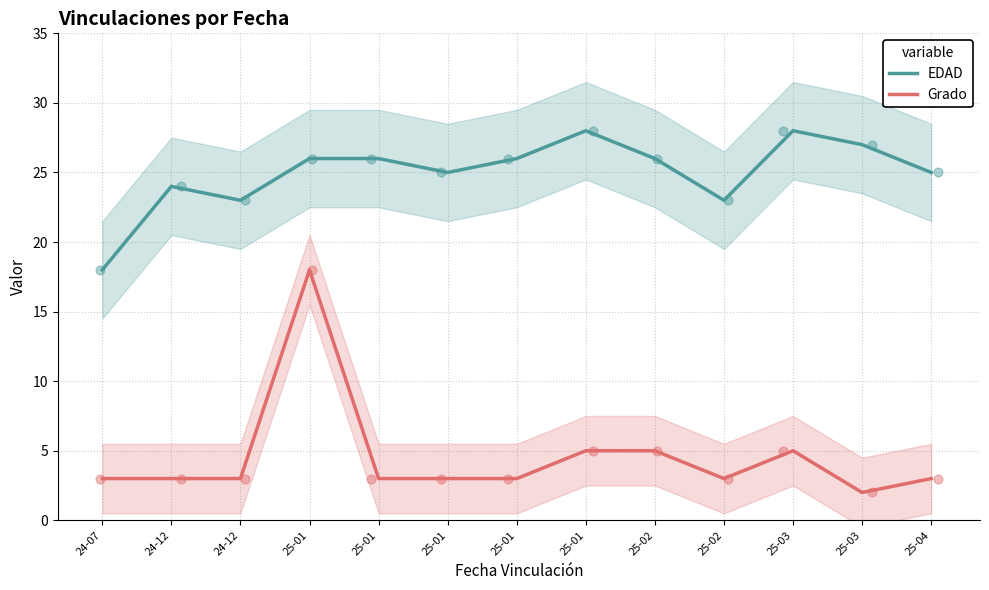

Which series contains the highest Y value?

EDAD